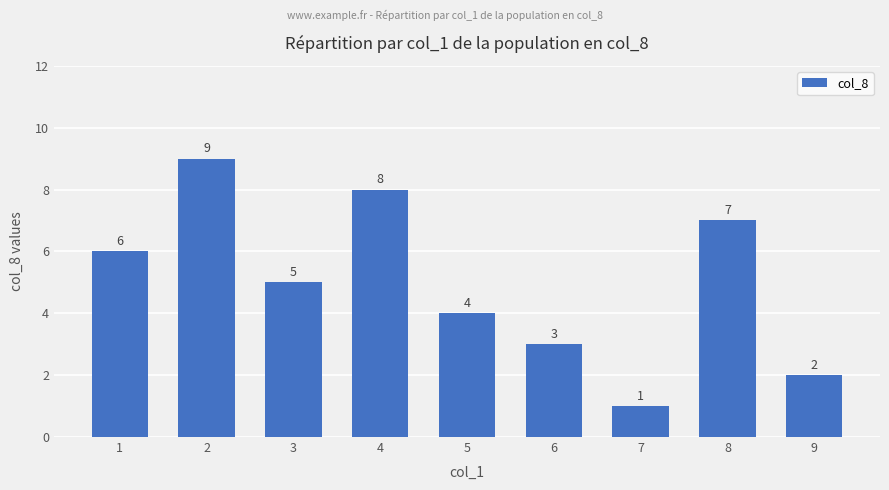

True or false: the data shows 7 at 8.

True